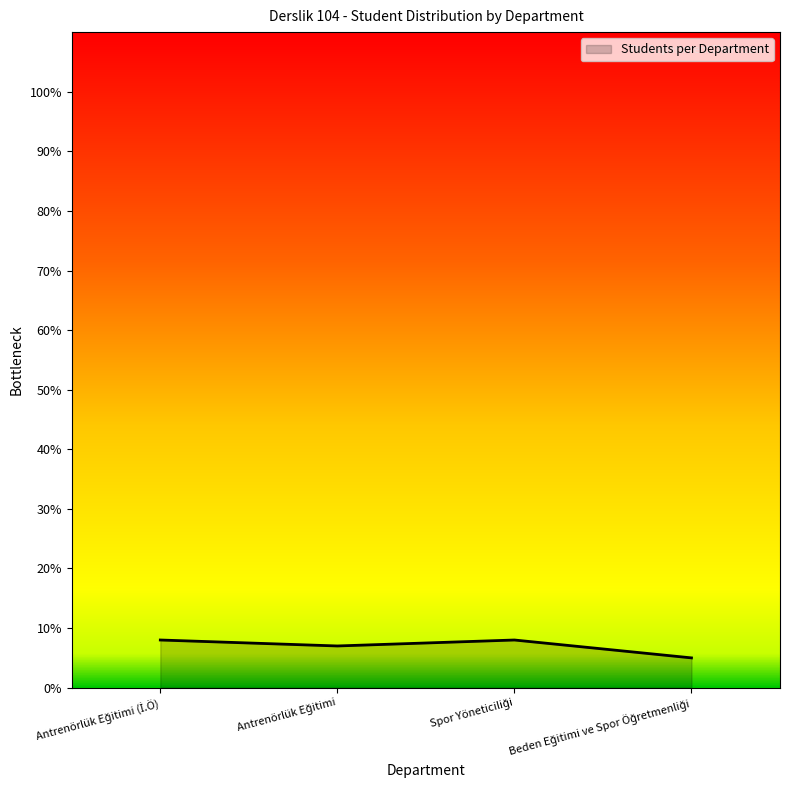

Reading right to left, transcribe all the data shown in this chart.

5	8	7	8